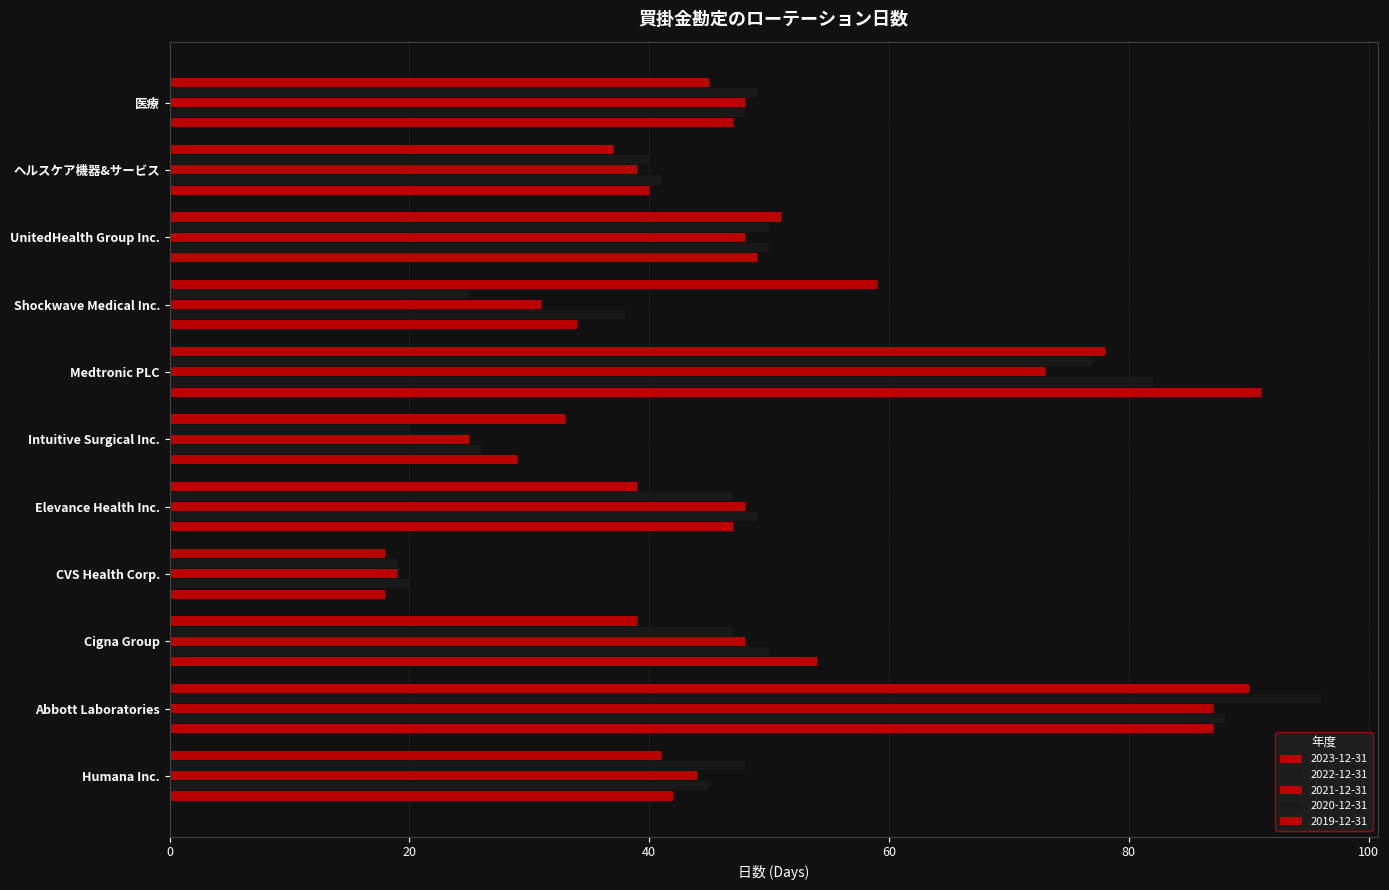

Where is 2023-12-31 nearest to the value 54?

Cigna Group